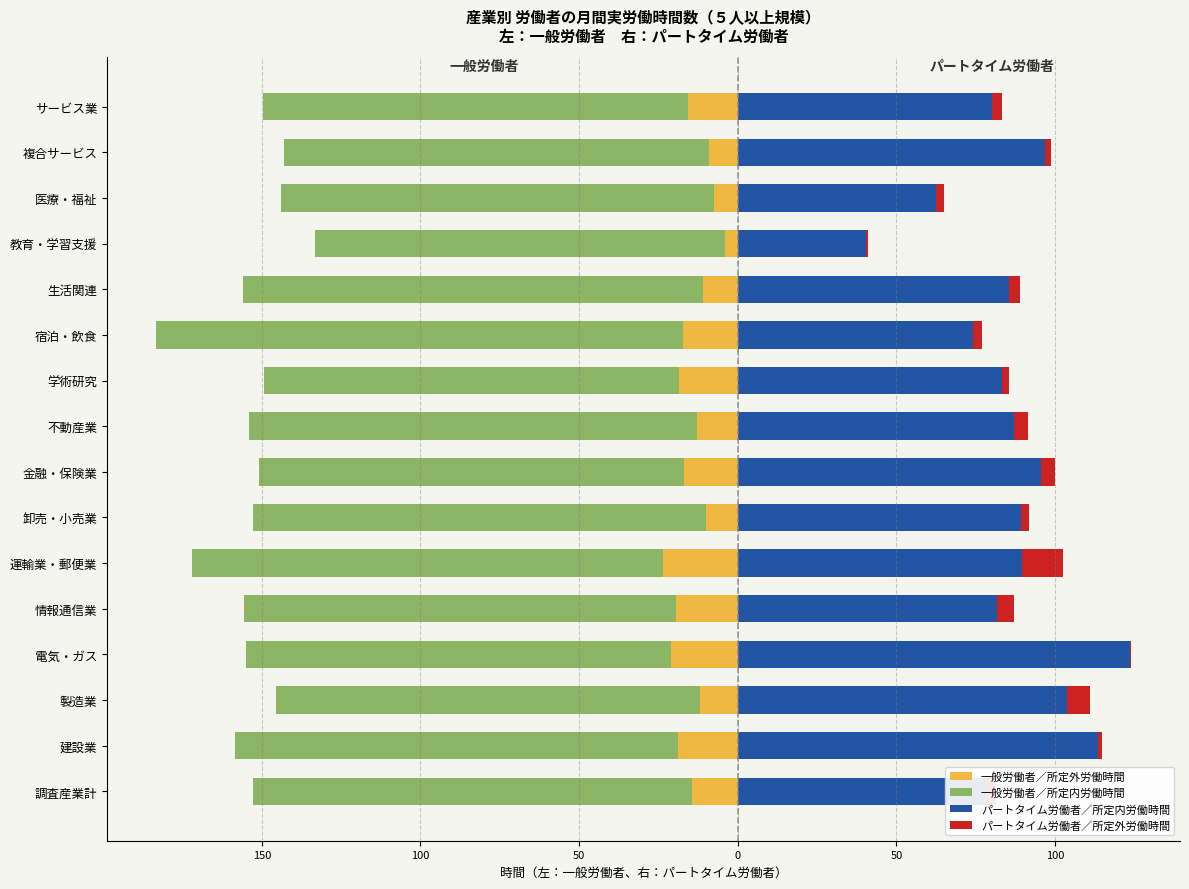

Reading left to right, list all the values displayed in this chart.

一般労働者／所定外労働時間: -14.4	-18.9	-11.8	-21.2	-19.5	-23.6	-10.0	-17.1	-12.9	-18.6	-17.3	-11.0	-4.1	-7.6	-9.0	-15.8
一般労働者／所定内労働時間: -138.5	-139.6	-133.7	-133.8	-136.1	-148.4	-142.9	-133.7	-141.1	-130.8	-166.1	-145.0	-129.3	-136.3	-134.0	-133.9
パートタイム労働者／所定内労働時間: 78.1	113.6	103.6	123.6	81.7	89.6	89.3	95.6	86.9	83.3	74.2	85.6	40.3	62.6	96.9	80.0
パートタイム労働者／所定外労働時間: 3.3	1.1	7.5	0.4	5.5	12.9	2.6	4.4	4.6	2.1	2.7	3.4	0.6	2.3	1.7	3.4